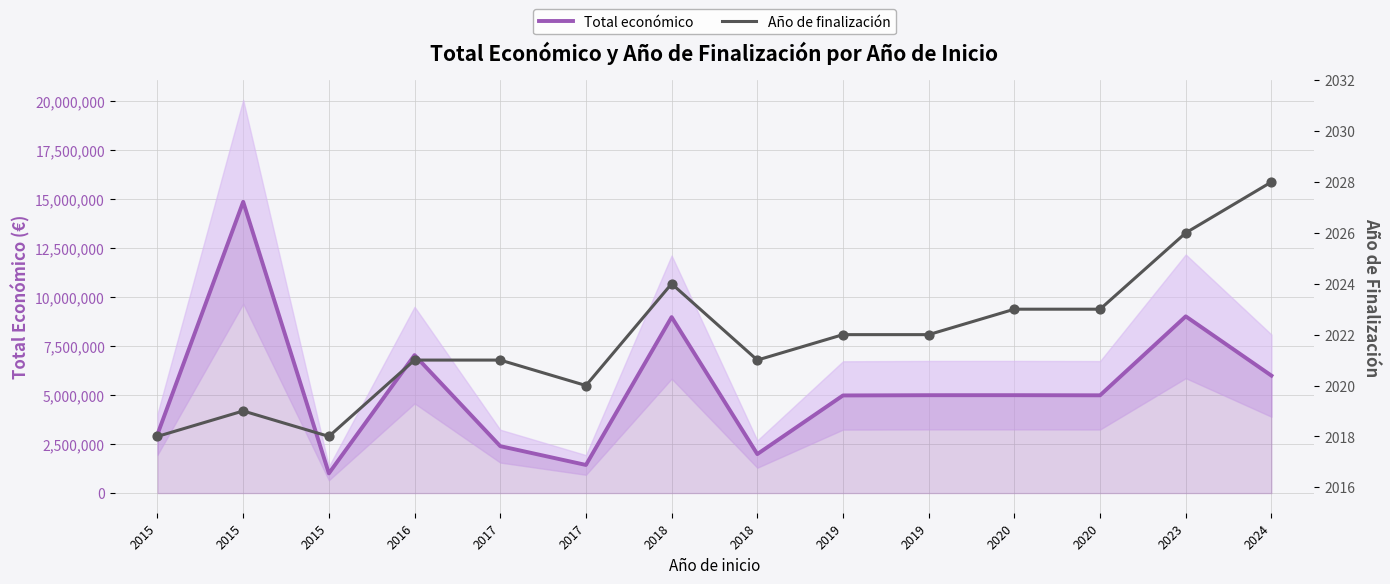

What is the total value across all series at 2019?

4987497